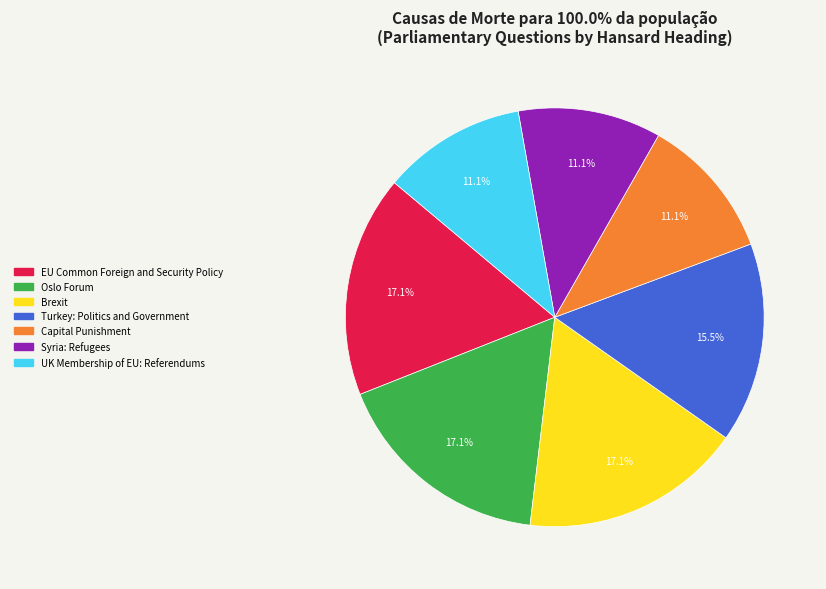

Does UK Membership of EU: Referendums represent more than half of the total?

No